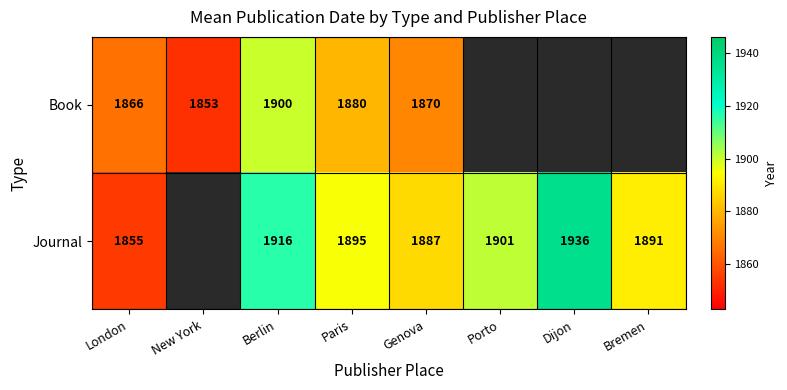

What is the spread (max minus min) of values at Genova?

17